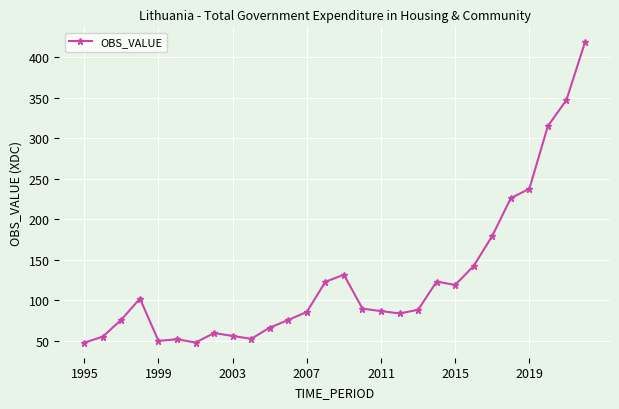

How many data points does each series have?

28